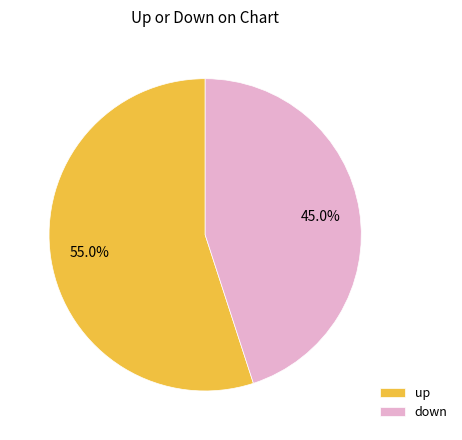

How many segments does this pie chart have?

2